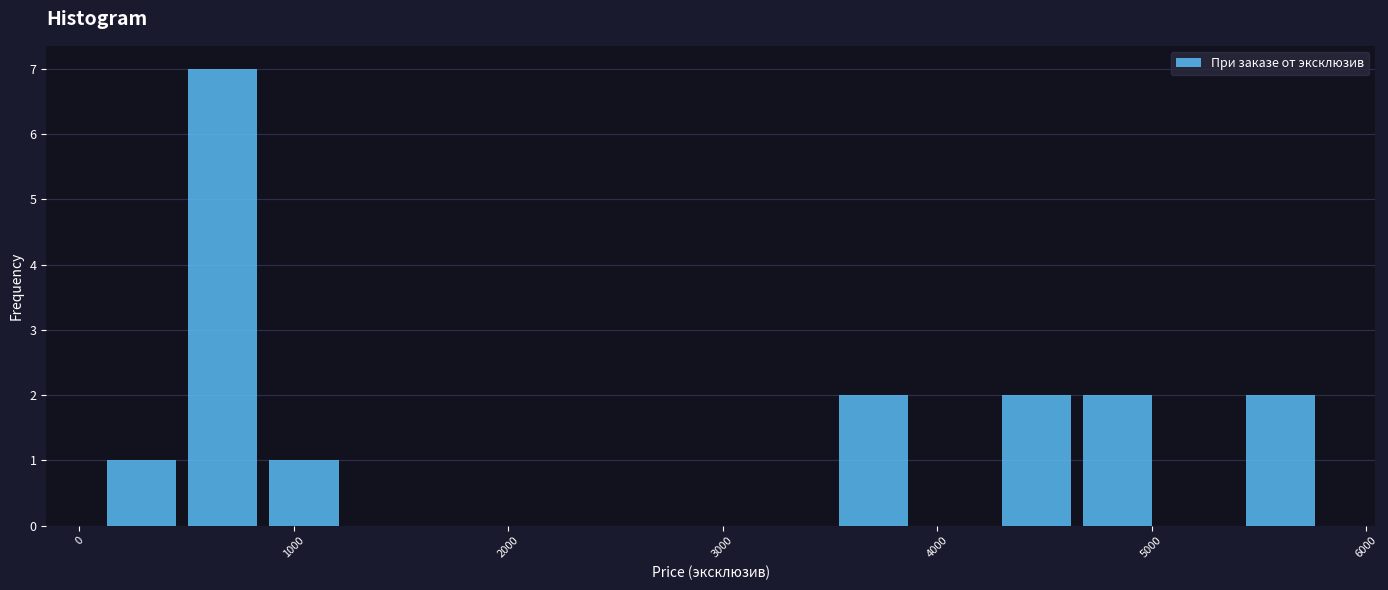

Around what value on the x-axis is the tallest bar? Give the approximate position of its centre, as read against the axis.

700